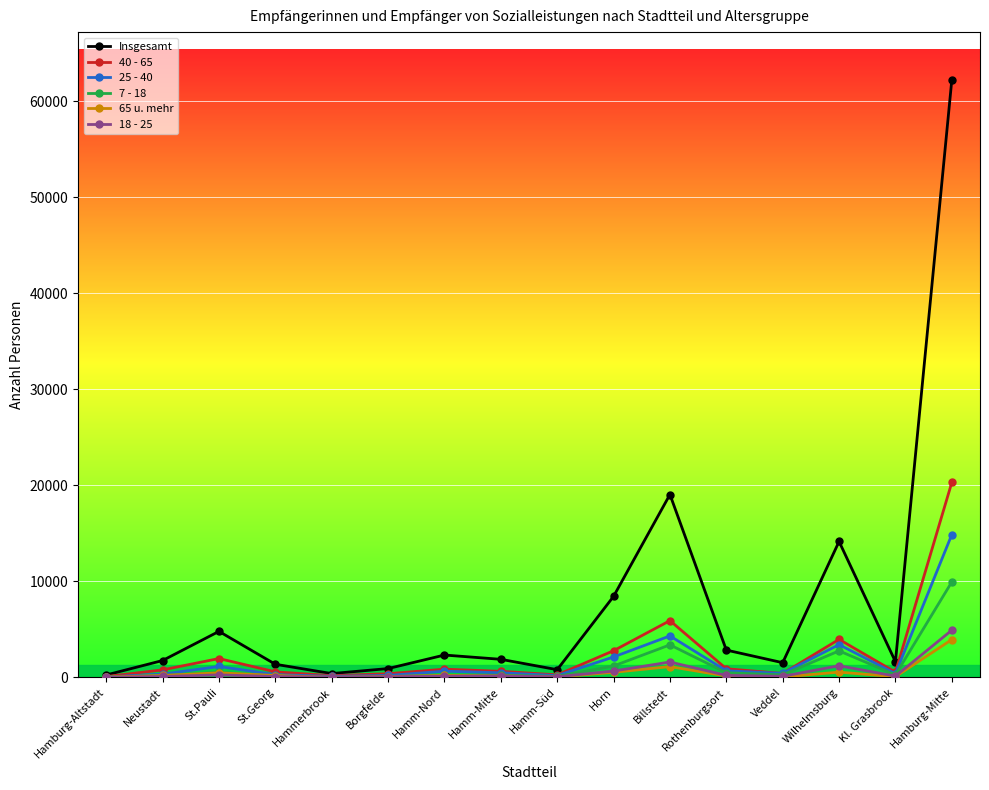

Read the 25 - 40 value at Borgfelde.

209